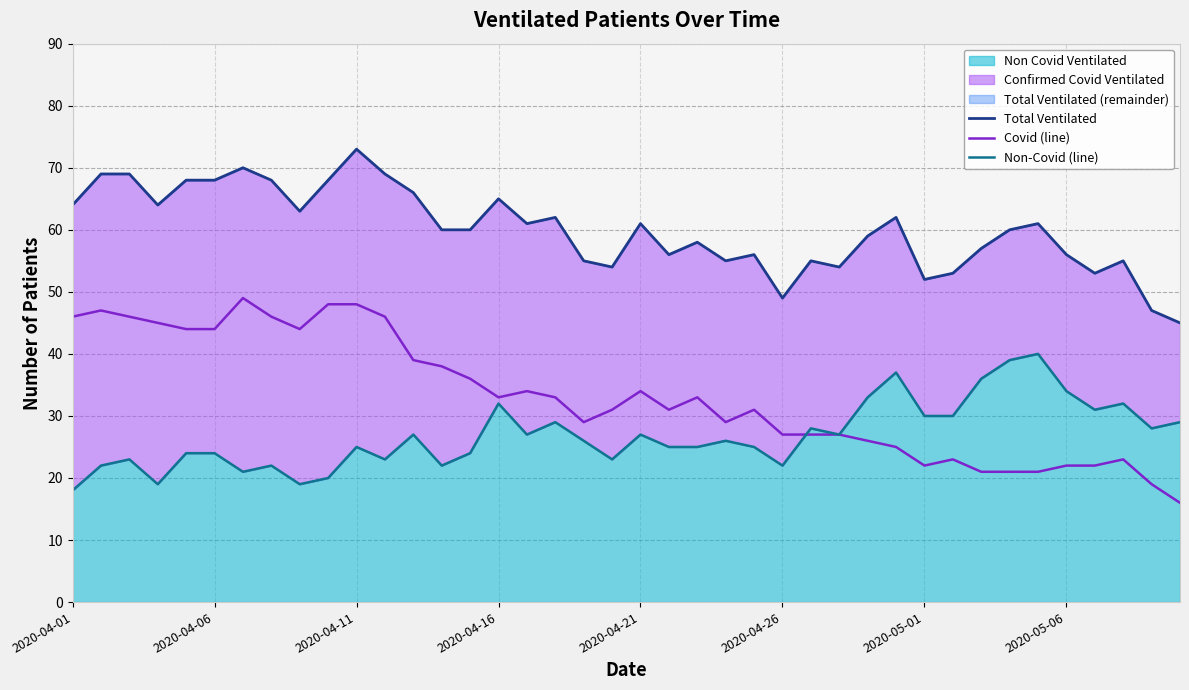

Does the chart have visible grid lines?

Yes